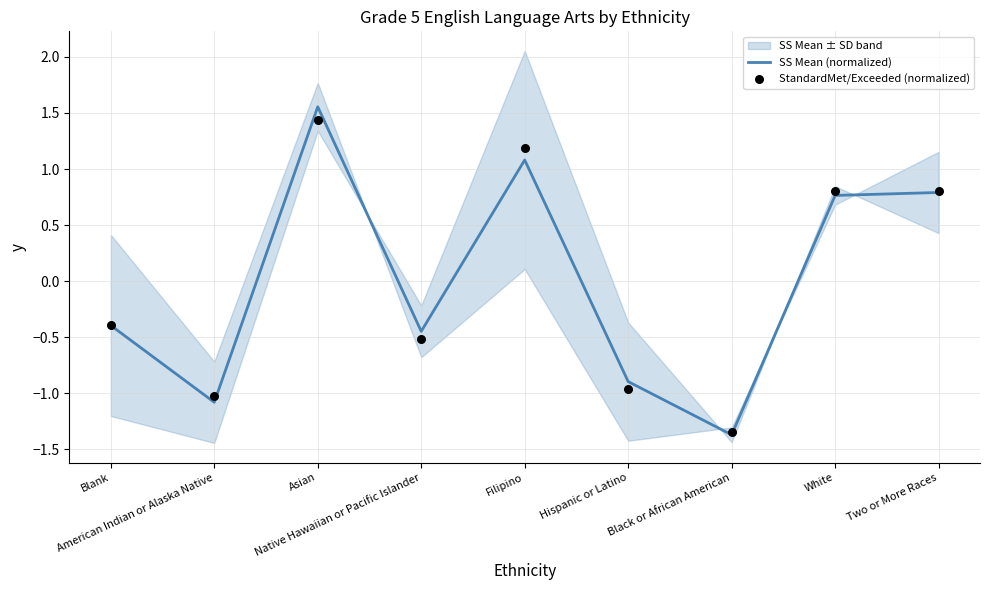

Which series contains the highest Y value?

SS Mean (normalized)